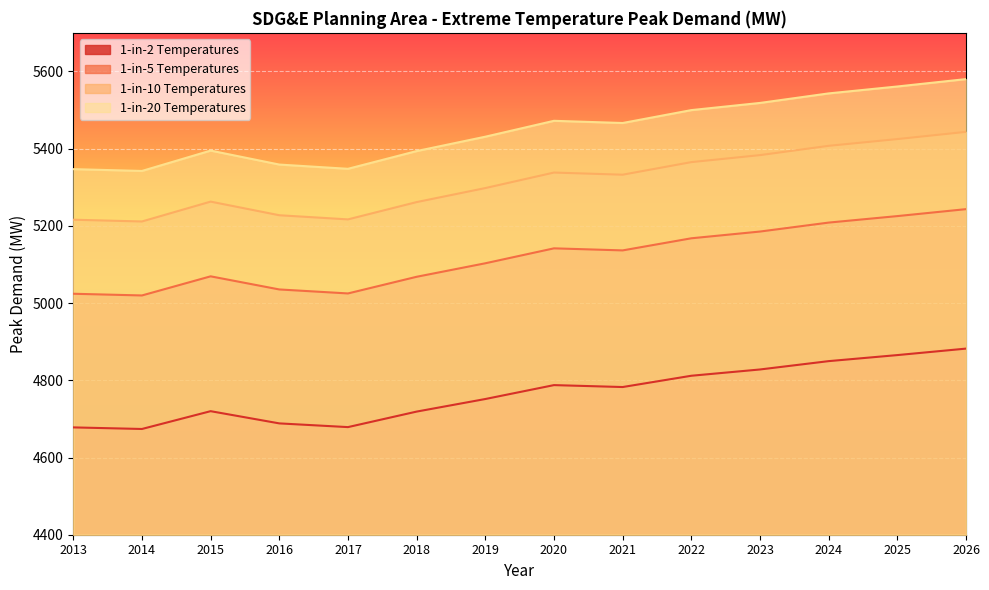

How many lines are shown in the chart?

4